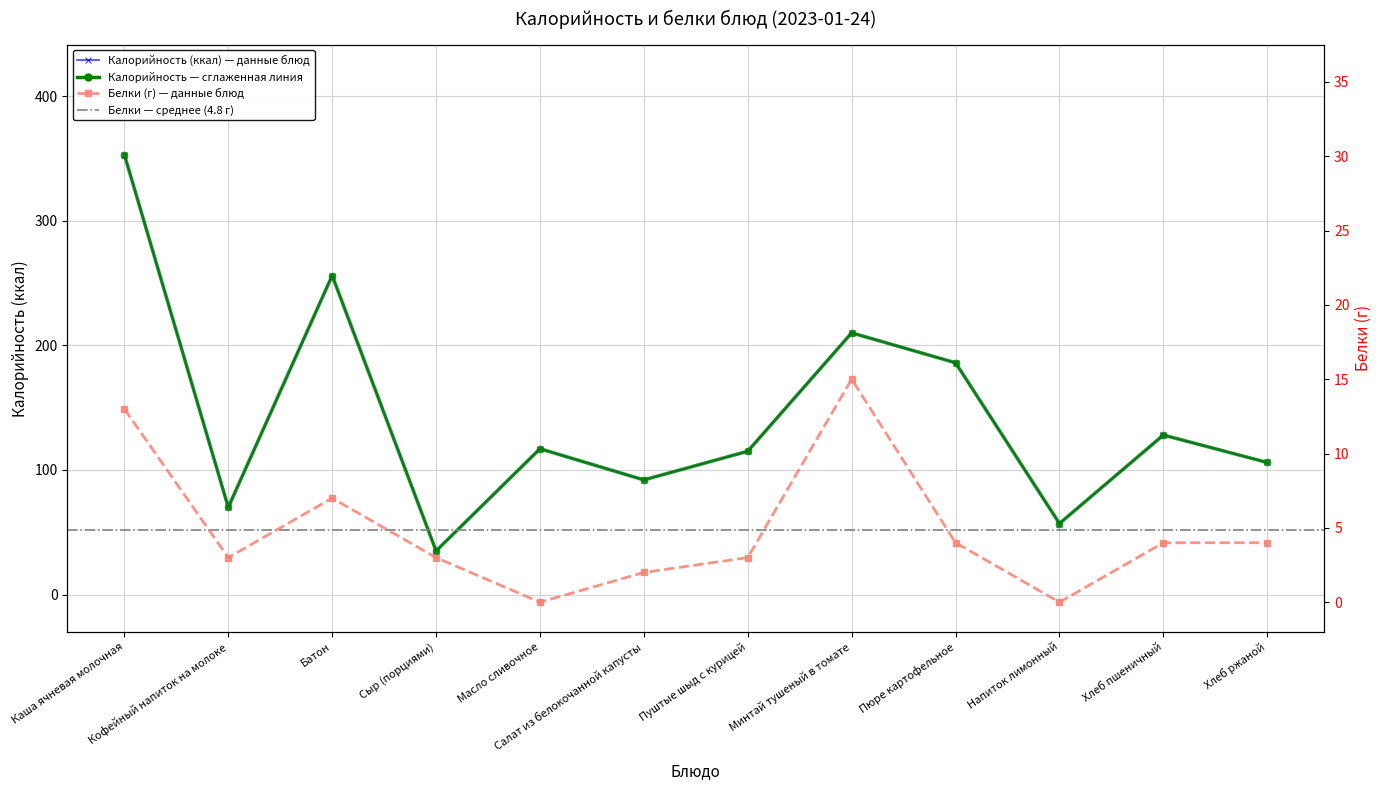

What is the label of the 7th point from the right?

Салат из белокочанной капусты